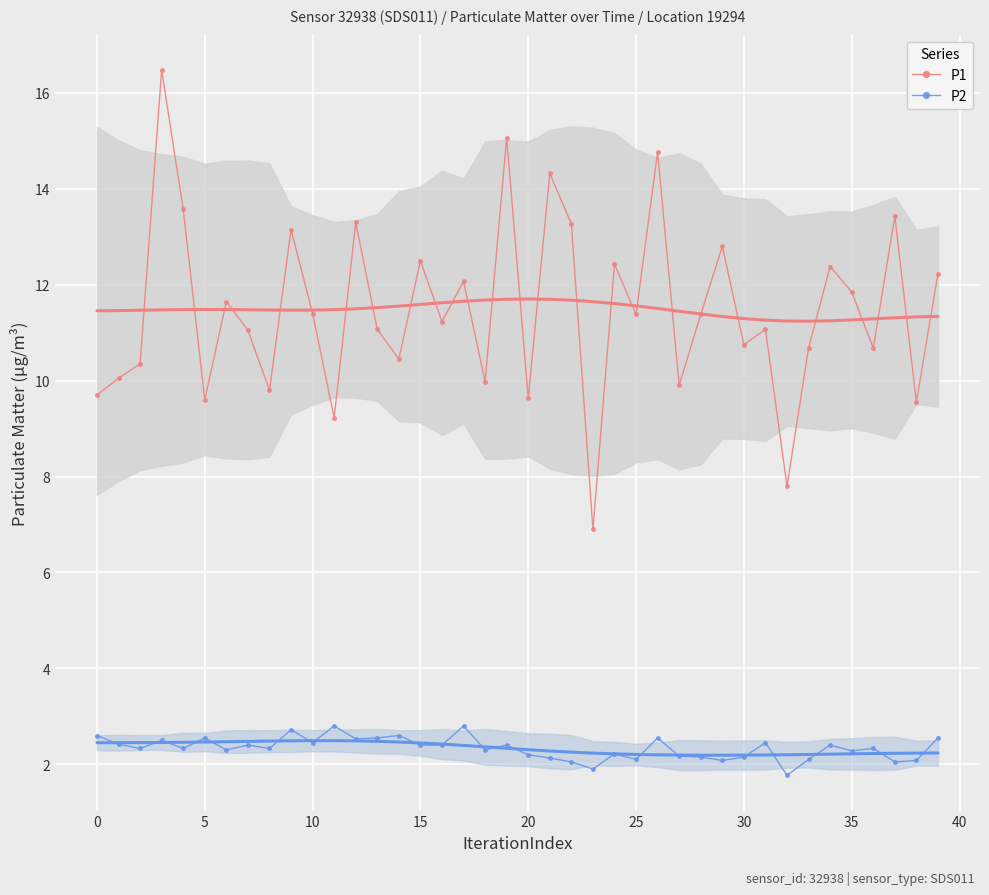

At which label does P2 reach its peak?

11